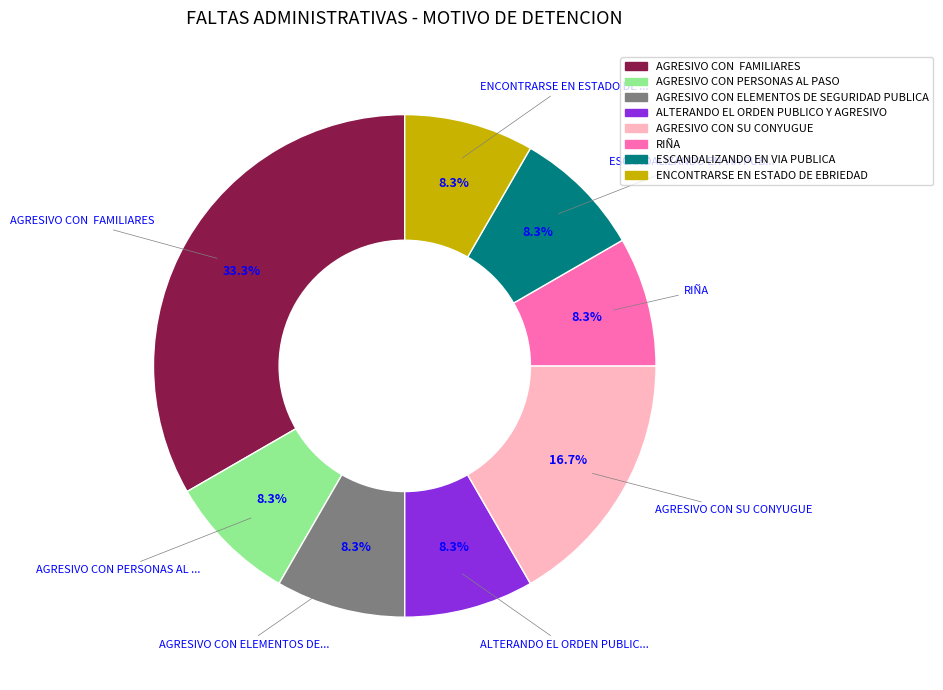

Does AGRESIVO CON PERSONAS AL PASO account for over 50% of the chart?

No